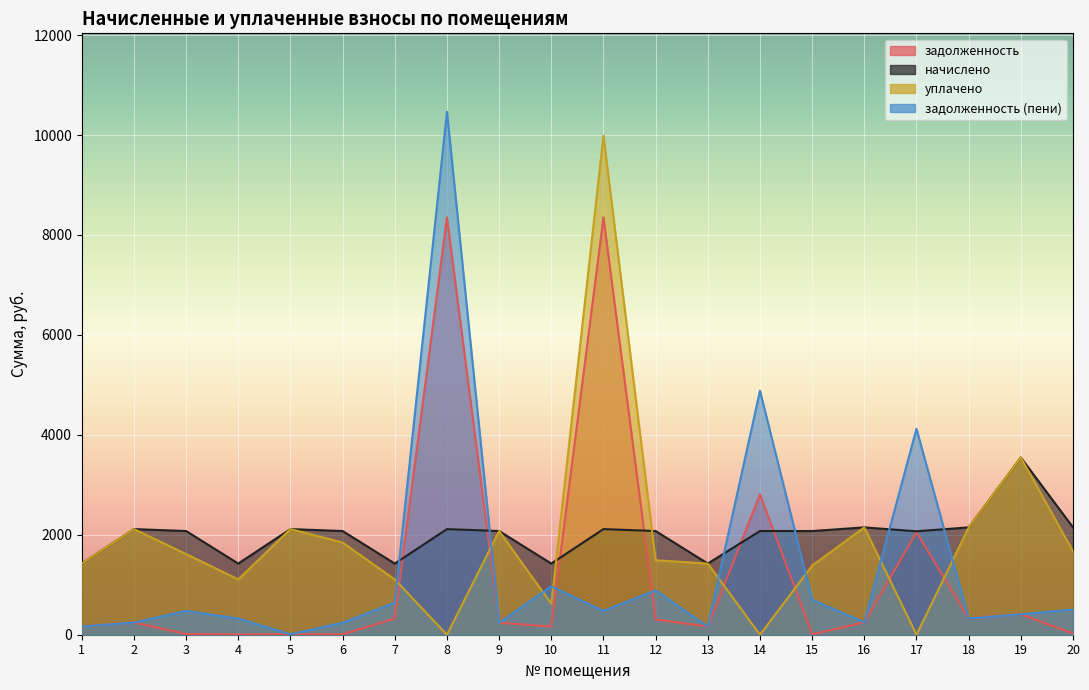

What is the value of the начислено point at the 2nd from the left?

2114.1